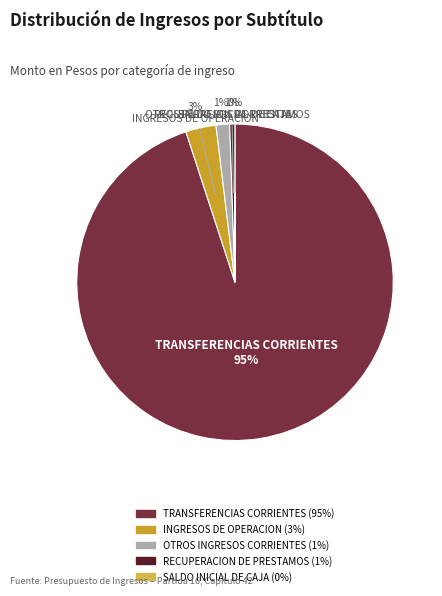

What is the largest slice in the pie chart?

TRANSFERENCIAS CORRIENTES